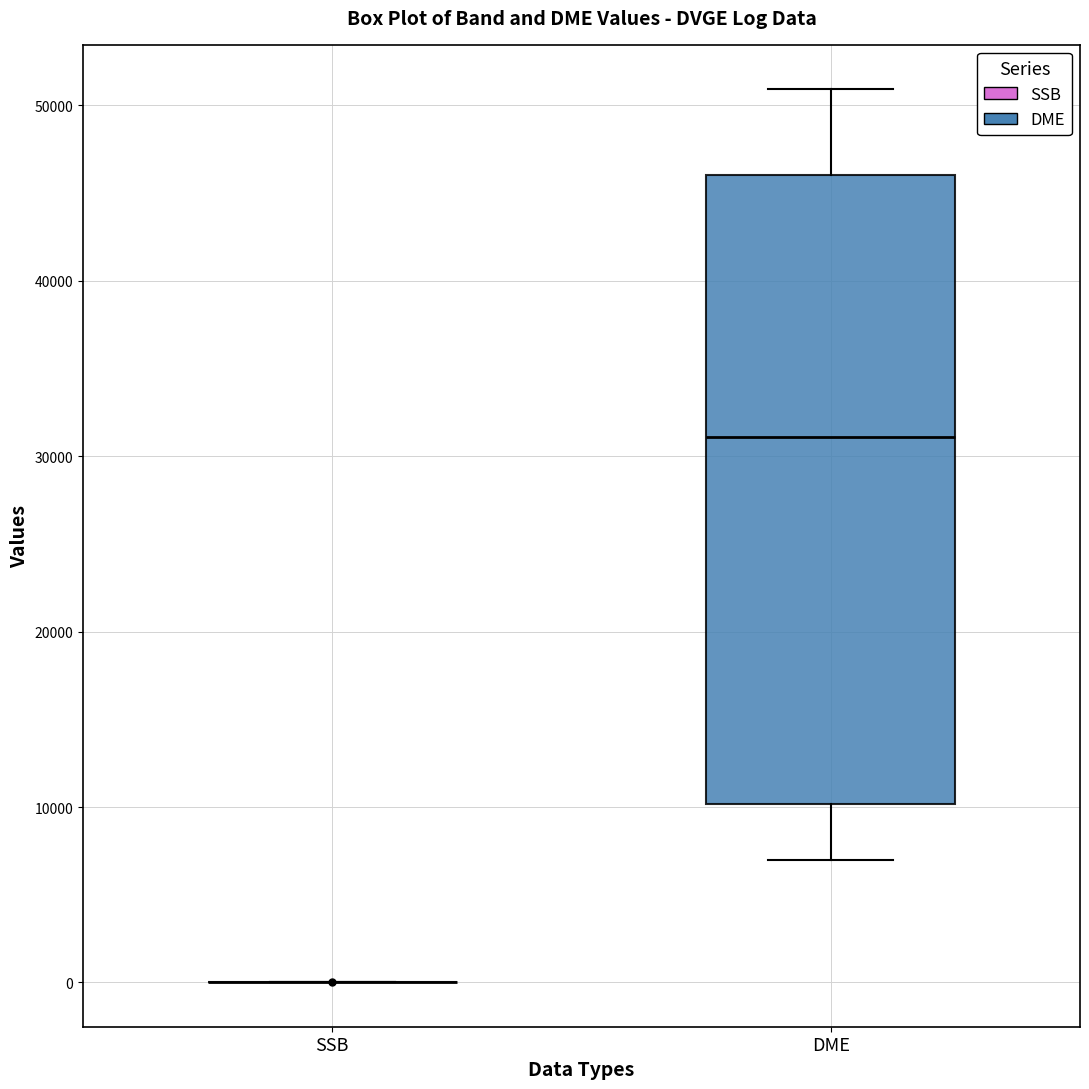

Where does the median line of the box for DME sit on the y-axis? The values are not printed on the chart, so give them approximately, as read against the axis.

31000